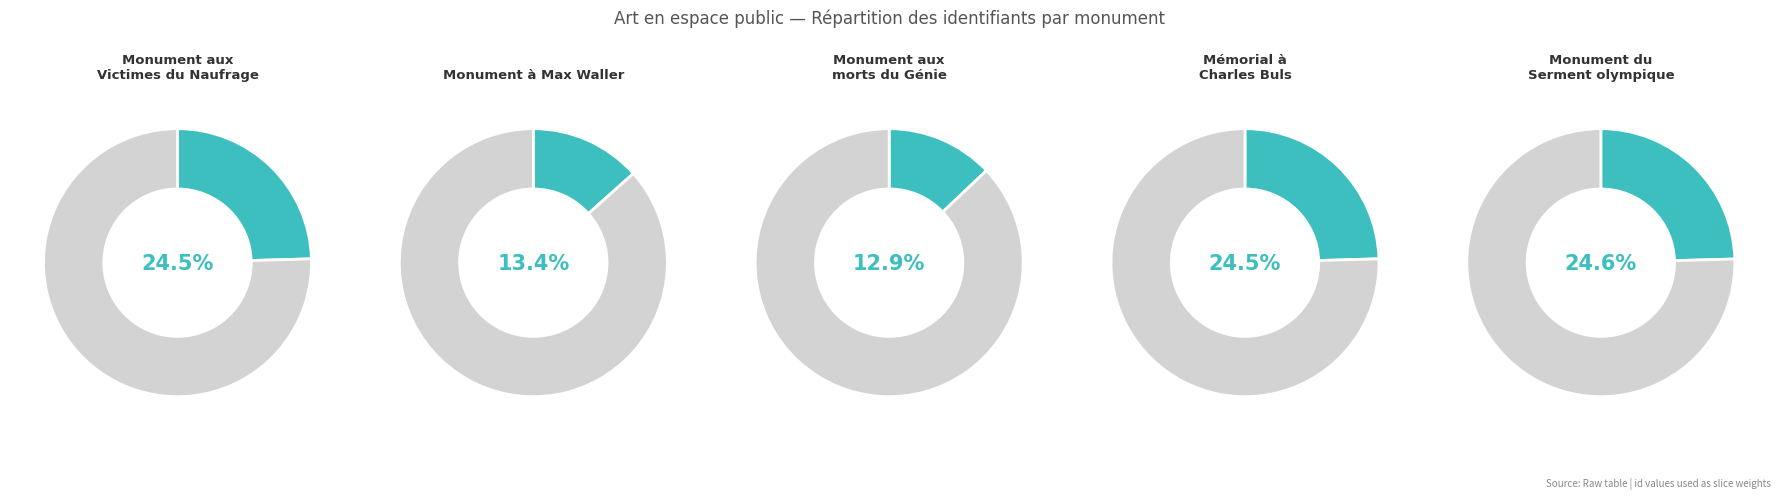

Do Monument aux Victimes du Naufrage and Monument à Max Waller together represent more than half of the pie?

No